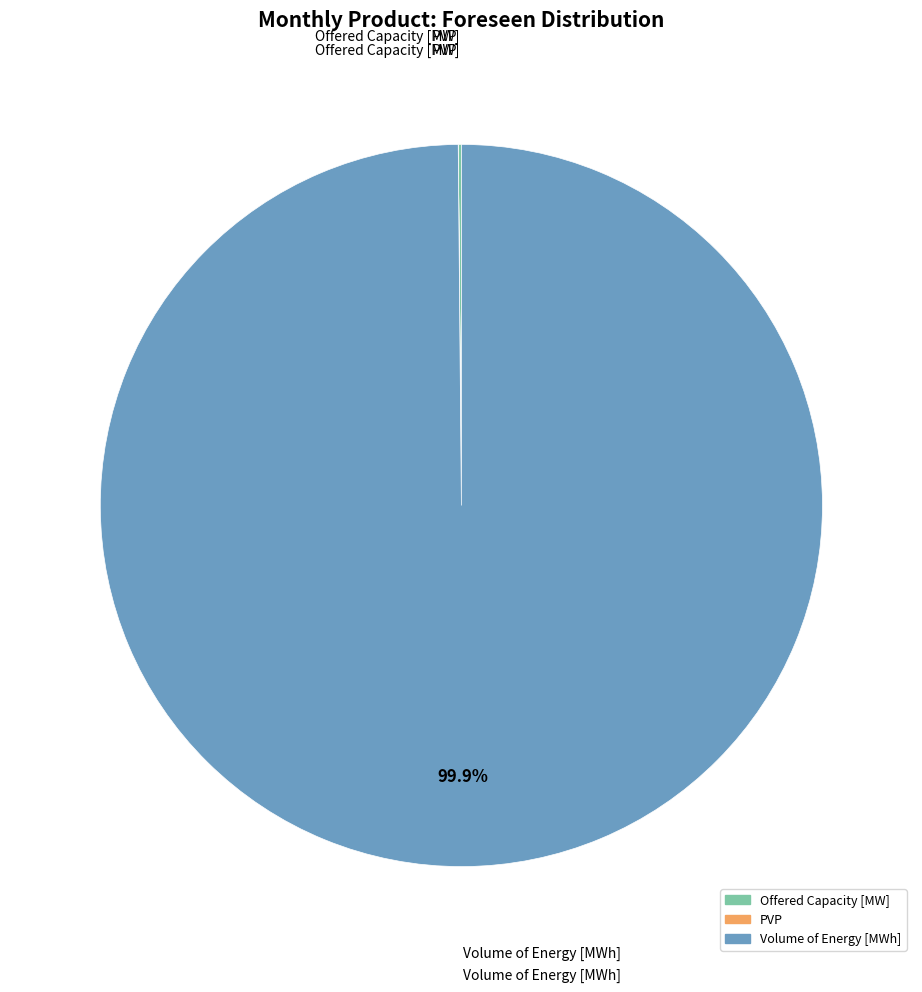

Is there any slice that represents more than half of the pie?

Yes